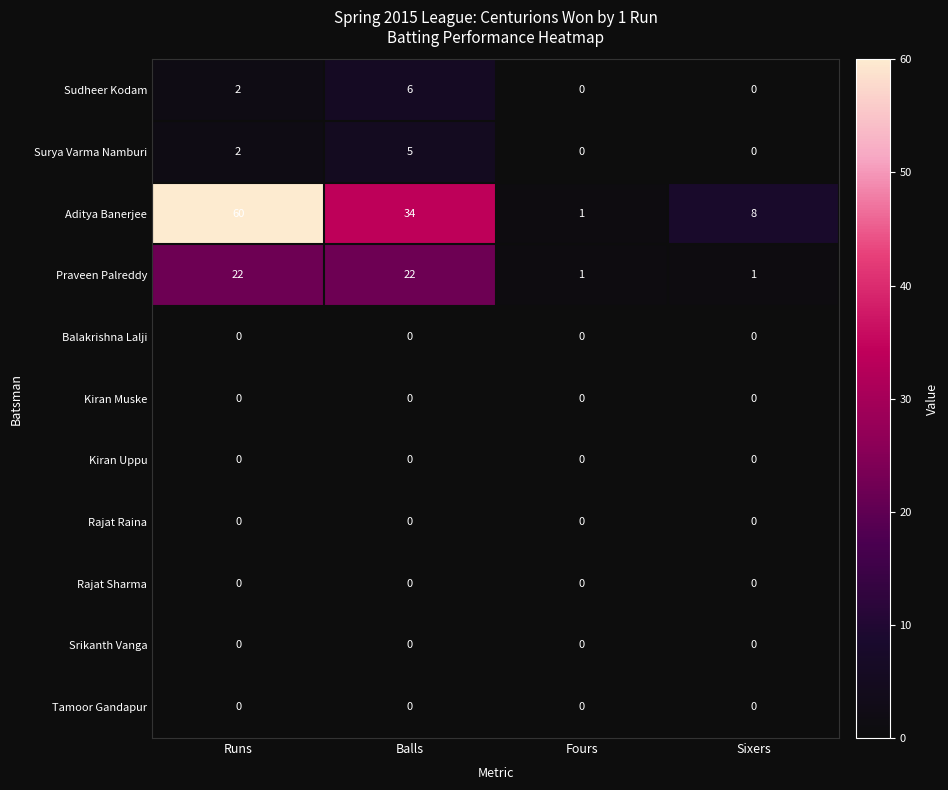

How many Surya Varma Namburi values are between 0 and 5?

4